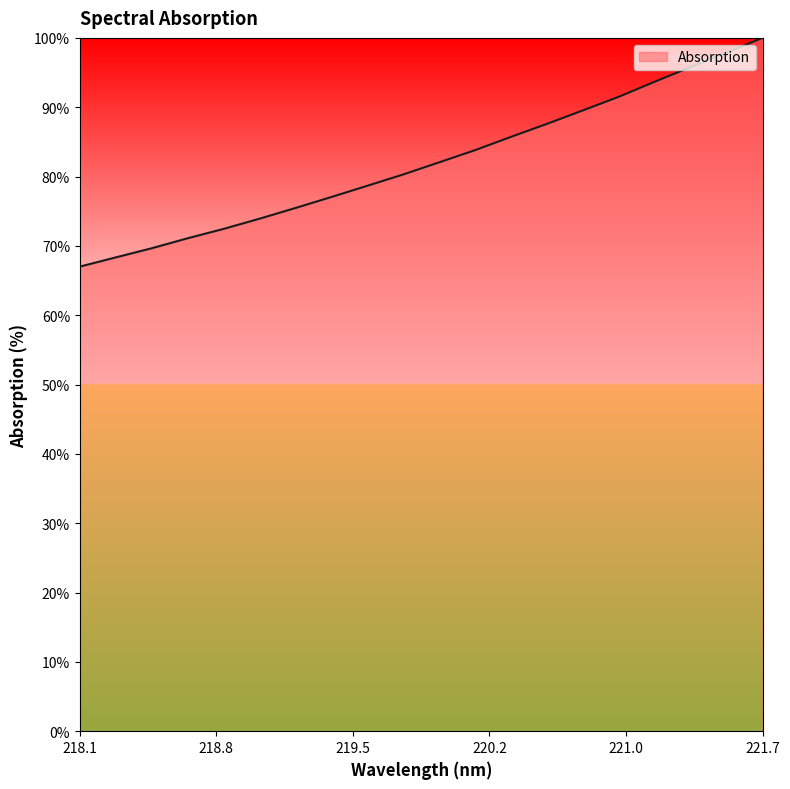

What is the greatest value displayed?

100.0